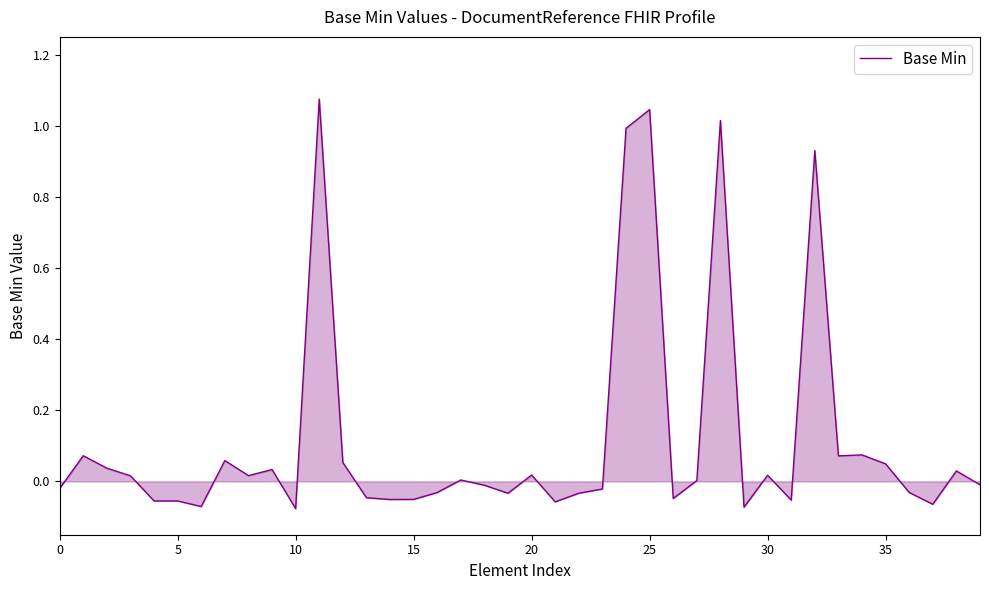

What is the difference between the maximum and minimum values?

1.2